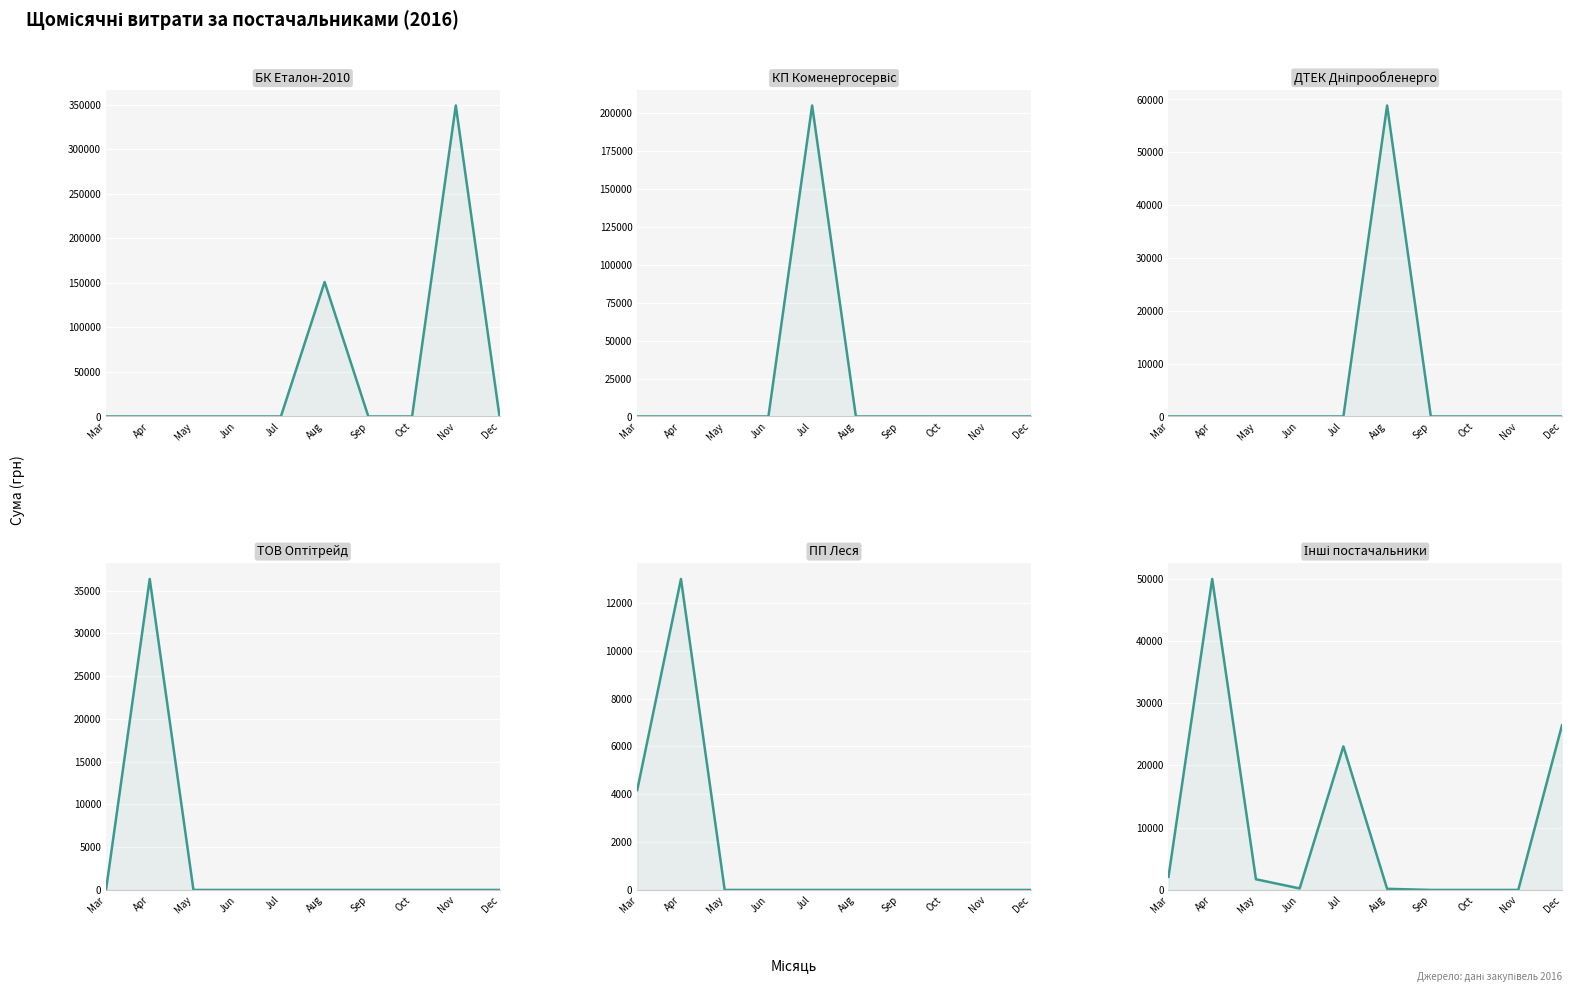

The value of КП Коменергосервіс at Dec is 0.0. True or false?

True